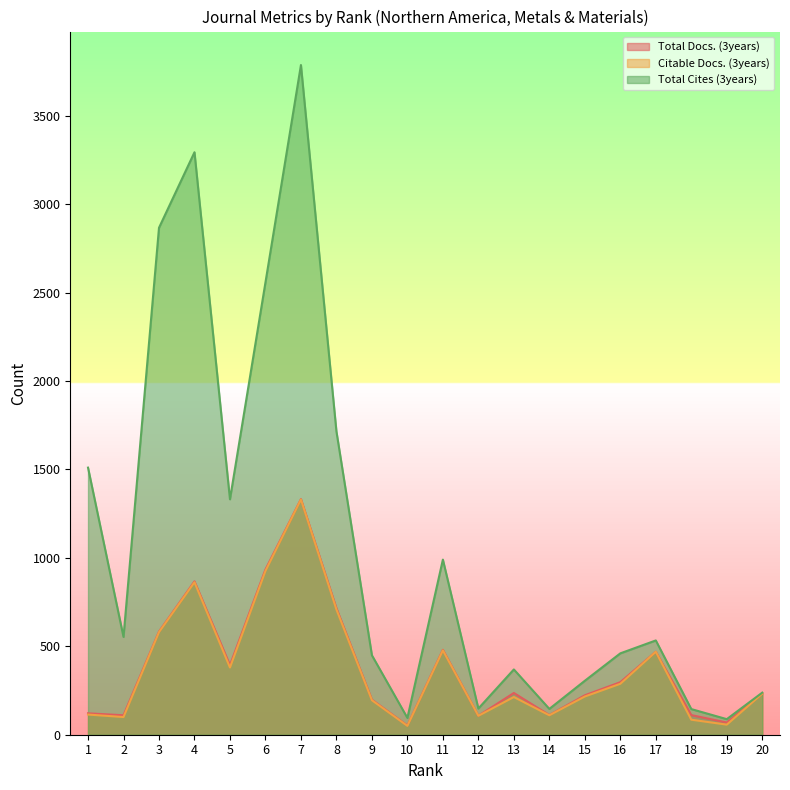

The Citable Docs. (3years) series shows 85 at 18. True or false?

True